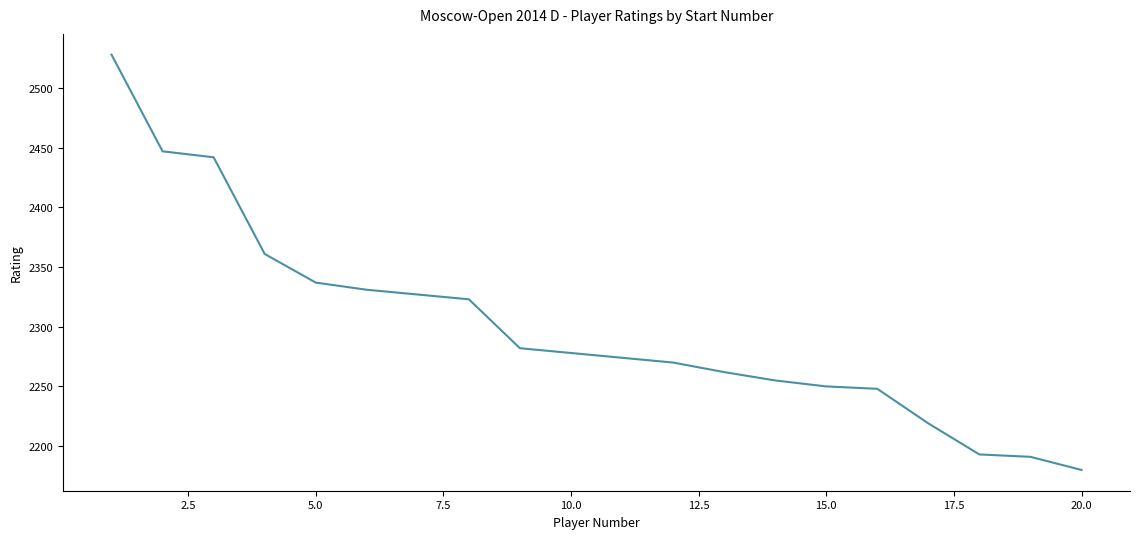

What is the difference between the maximum and minimum values?

348